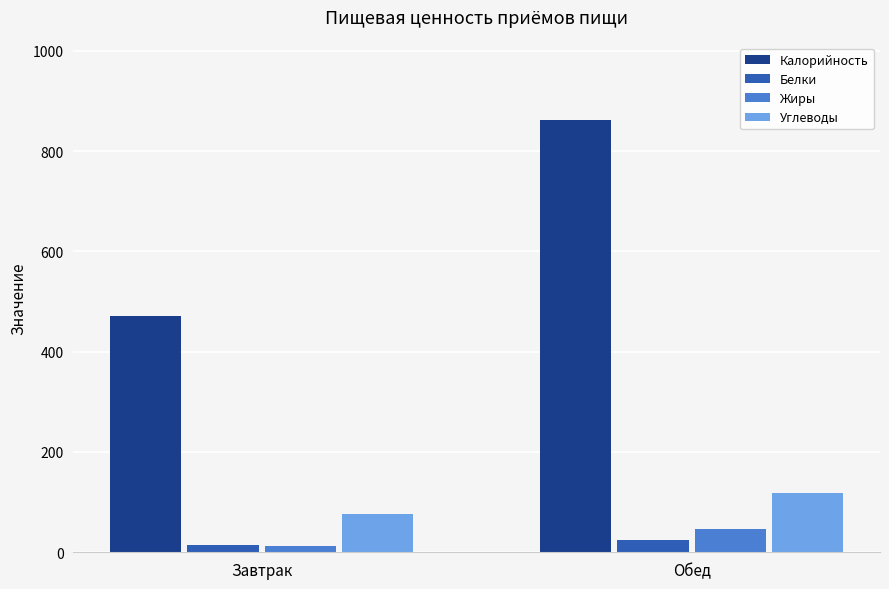

What is the sum of the Белки values at Завтрак and Обед?

39.9